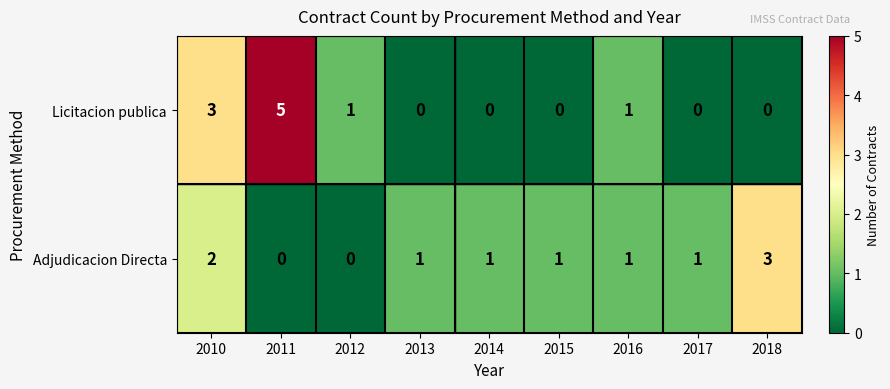

Is the value of Adjudicacion Directa at 2018 greater than the value of Licitacion publica at 2017?

Yes